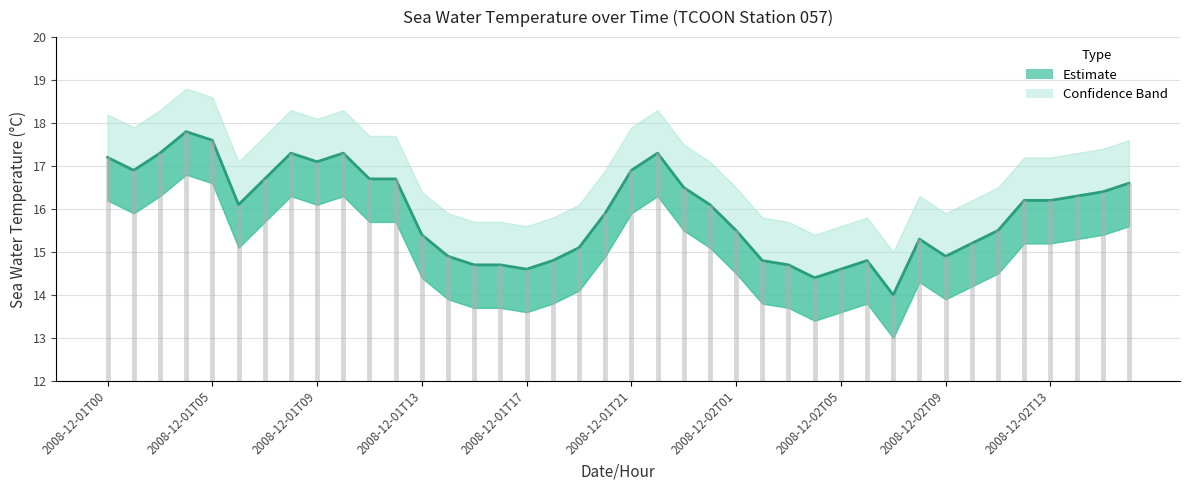

Count the number of values greater than 16.

21